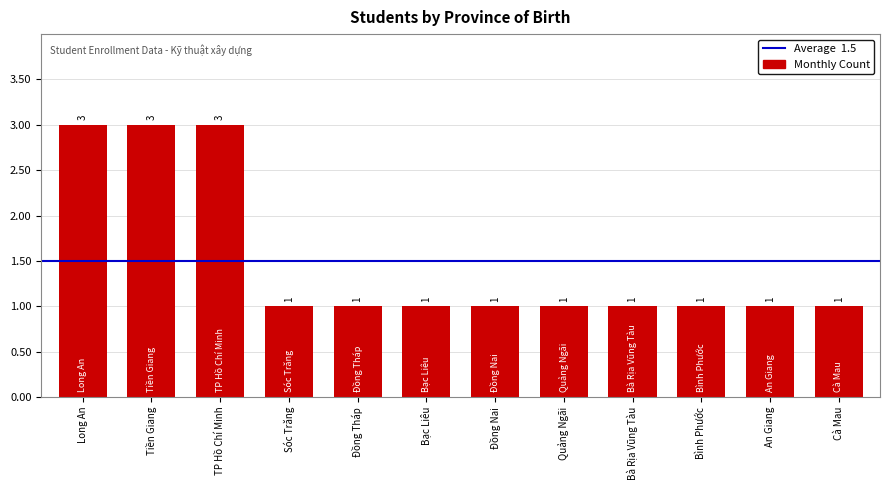

Reading right to left, list all the values displayed in this chart.

Cà Mau=1	An Giang=1	Bình Phước=1	Bà Rịa Vũng Tàu=1	Quảng Ngãi=1	Đồng Nai=1	Bạc Liêu=1	Đồng Tháp=1	Sóc Trăng=1	TP Hồ Chí Minh=3	Tiền Giang=3	Long An=3